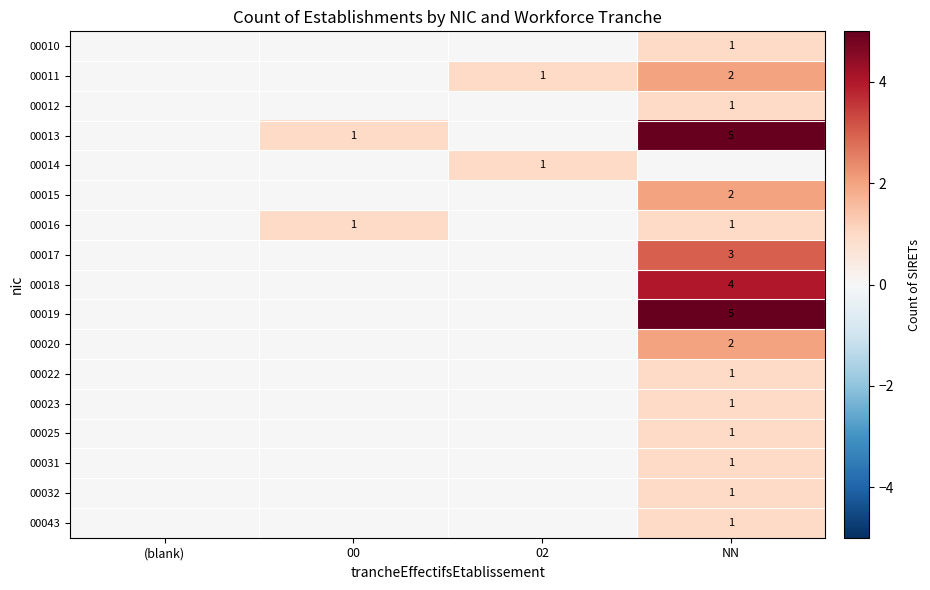

At which category is the sum across all series the highest?

NN